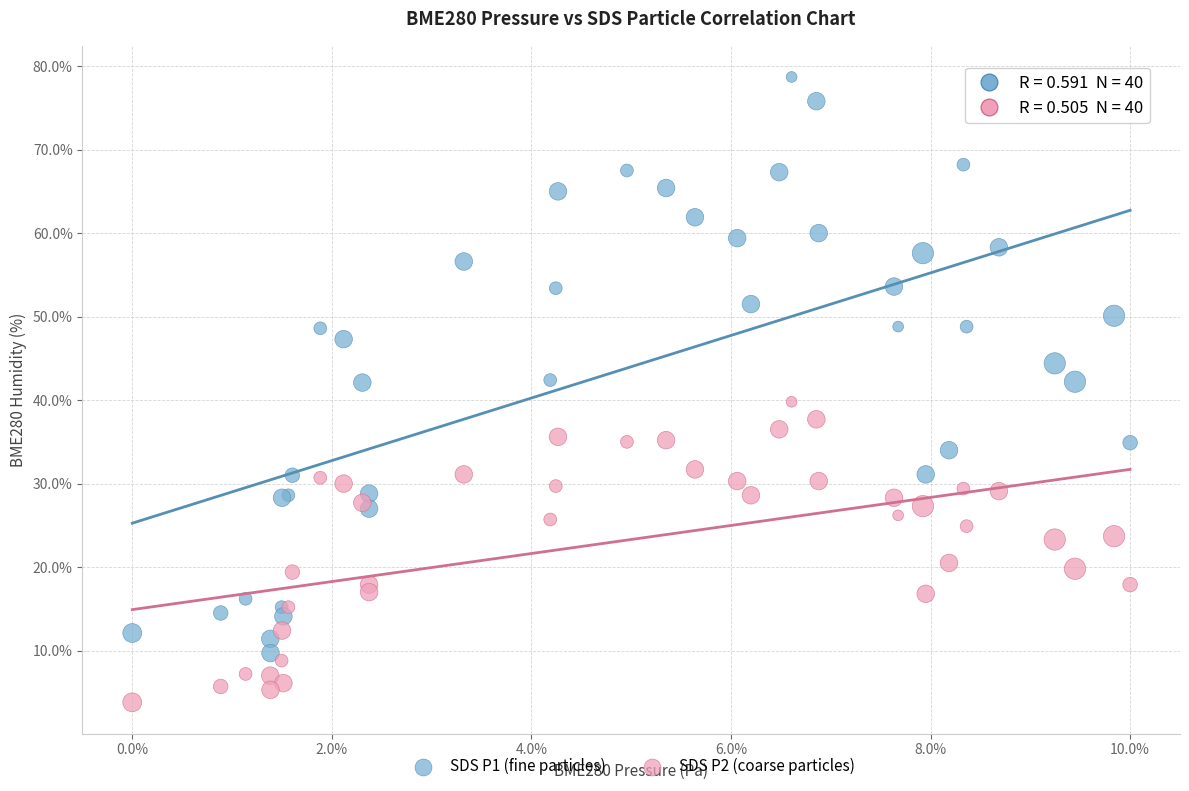

What are all the series names shown in the legend?

SDS P1 (fine particles), SDS P2 (coarse particles)